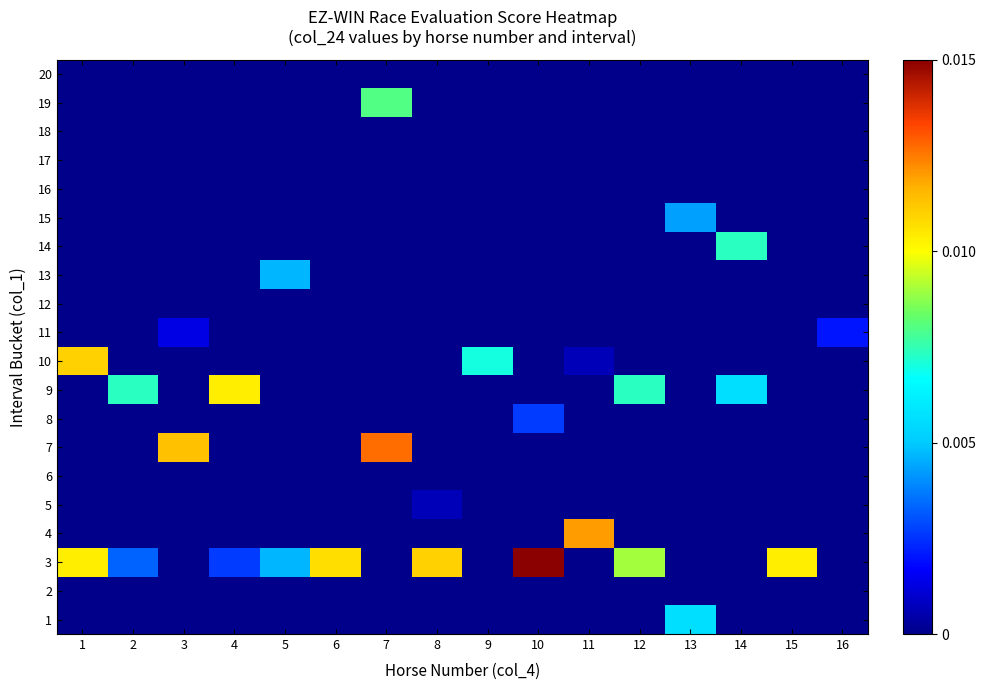

At which category does the chart reach its peak across all series?

10